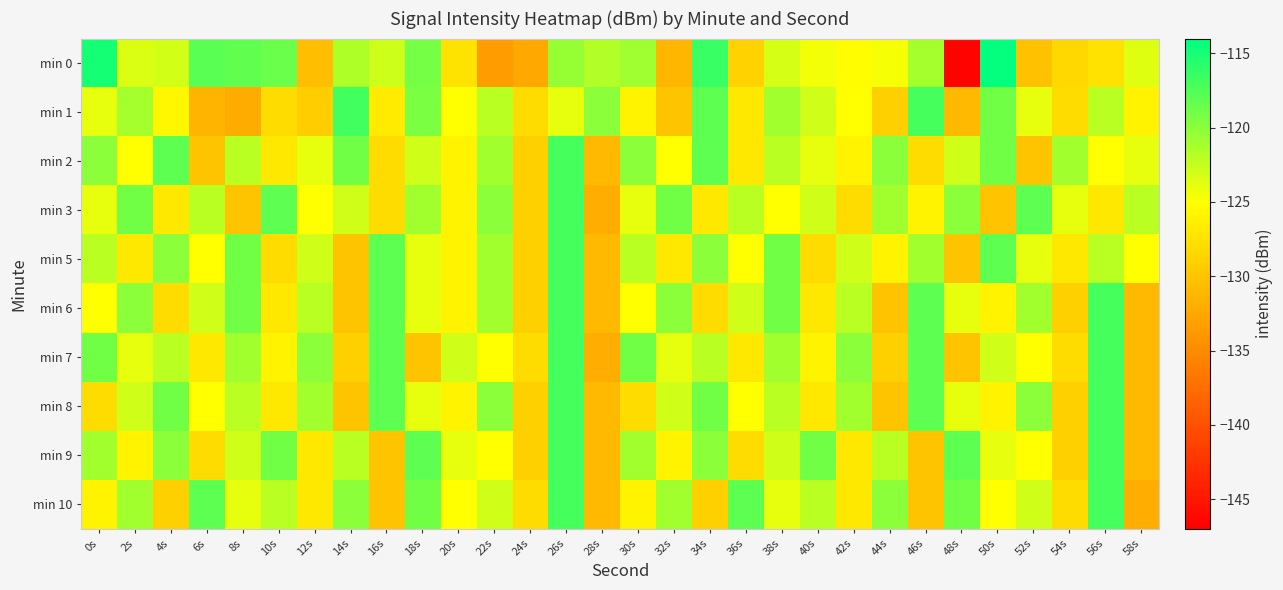

Which category has the lowest value across all series?

48s